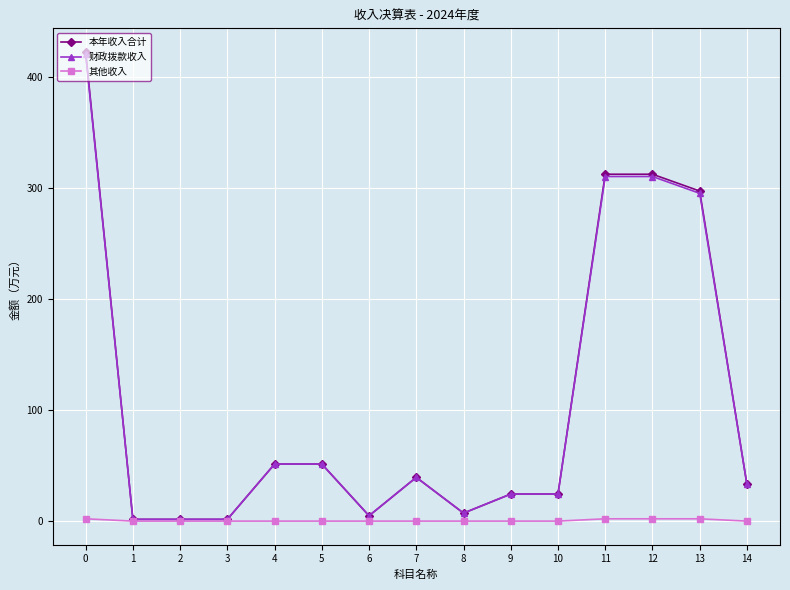

Is it true that 财政拨款收入 equals 32.9 at 14?

True